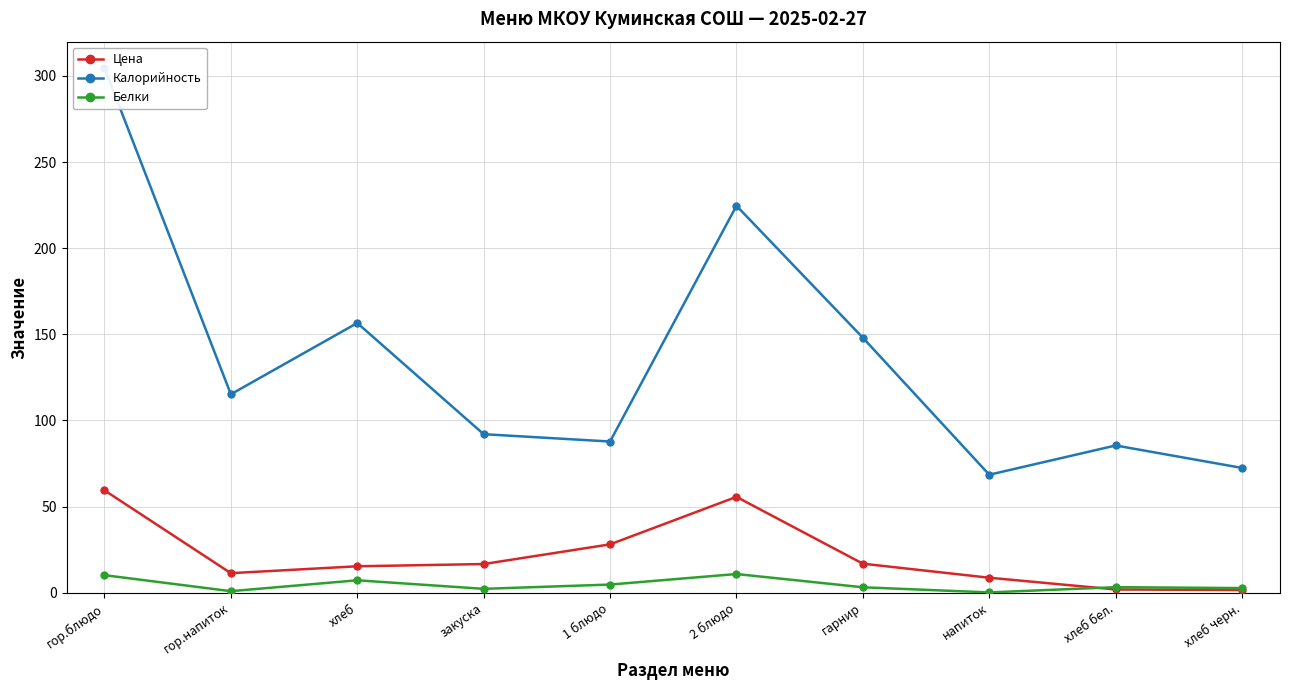

What is the label of the 4th point from the left?

закуска